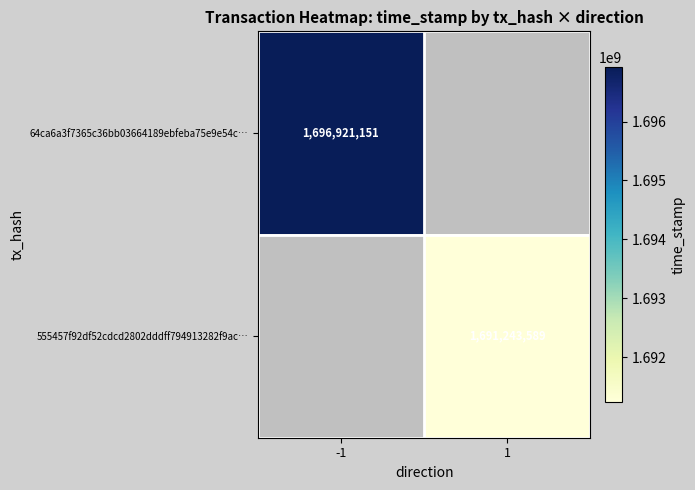

The 555457f92df52cdcd2802dddff794913282f9ac… series shows 974107636.0 at 1. True or false?

False